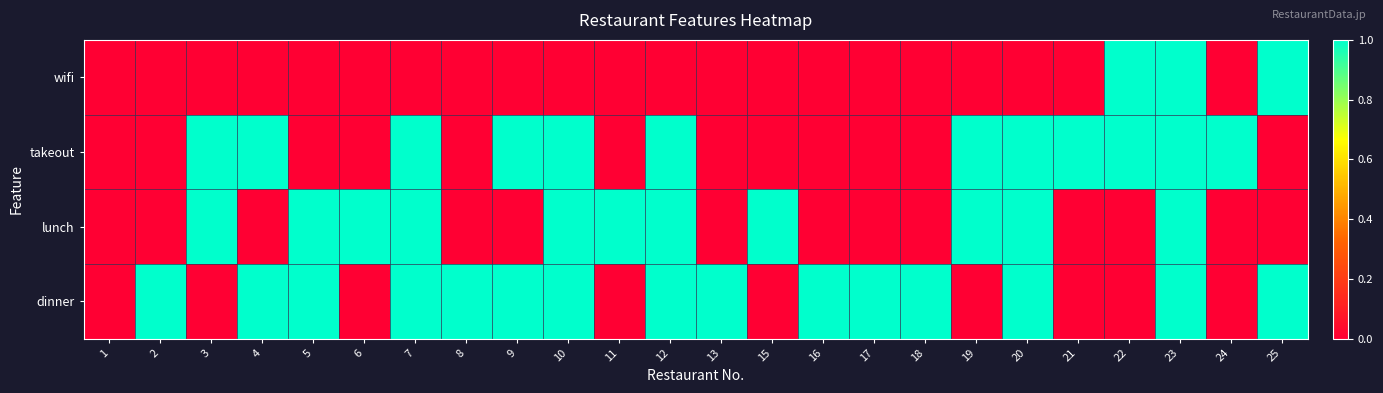

Which series changed the most between 3 and 25?

wifi